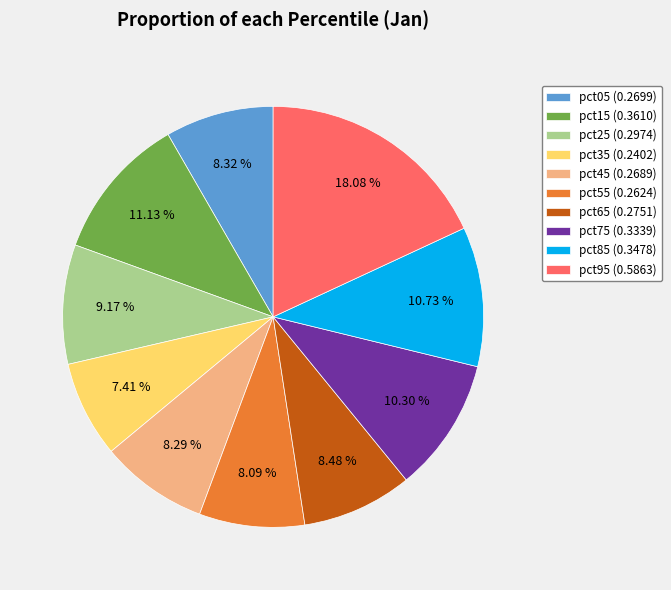

Which slice is the smallest?

pct35